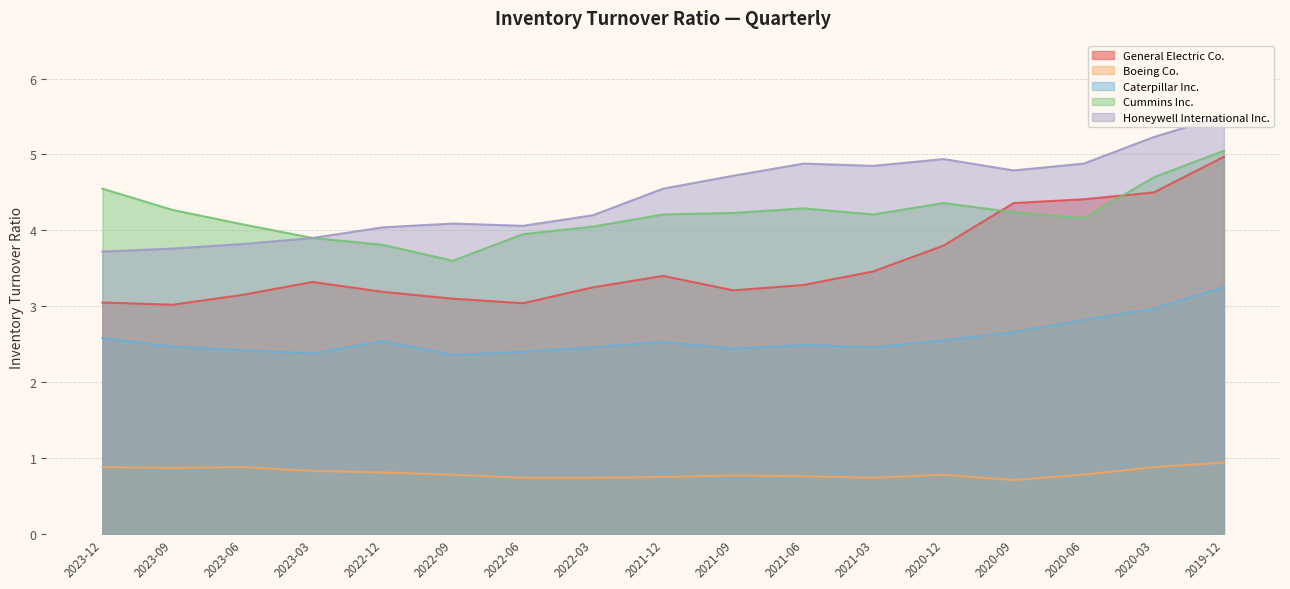

How many lines are shown in the chart?

5